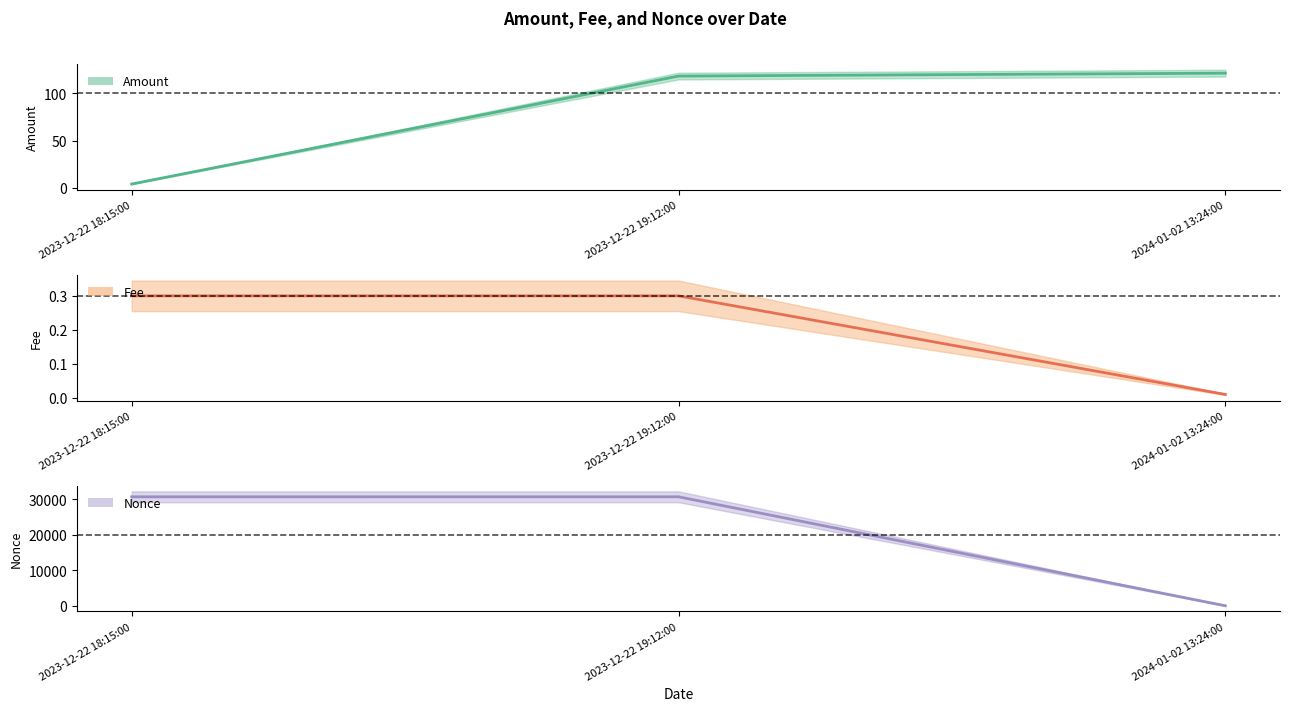

Rank the series at 2023-12-22 19:12:00 from lowest to highest value.

Fee, Amount, Nonce